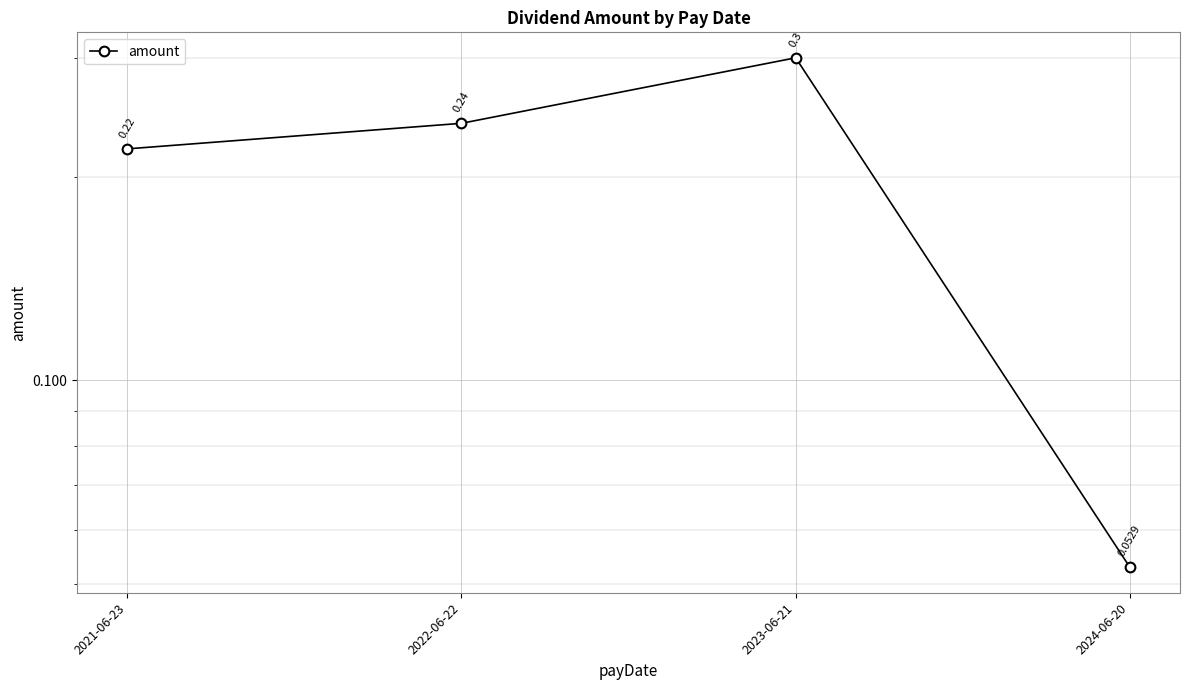

How many categories are shown in the chart?

4